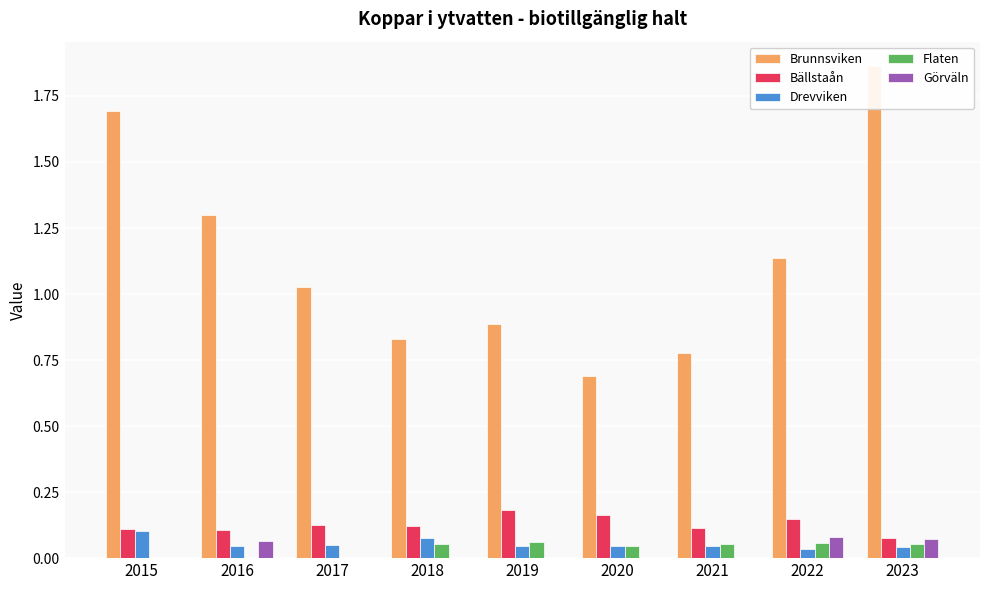

Rank the series by their maximum value, from lowest to highest.

Flaten, Görväln, Drevviken, Bällstaån, Brunnsviken